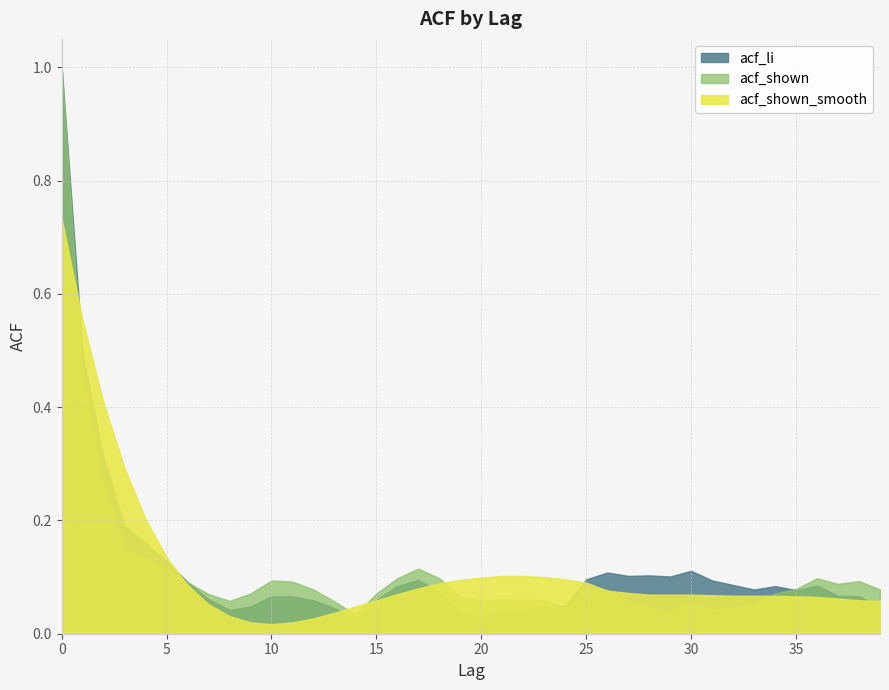

True or false: acf_shown_smooth has a value of 0.1 at 29.

True